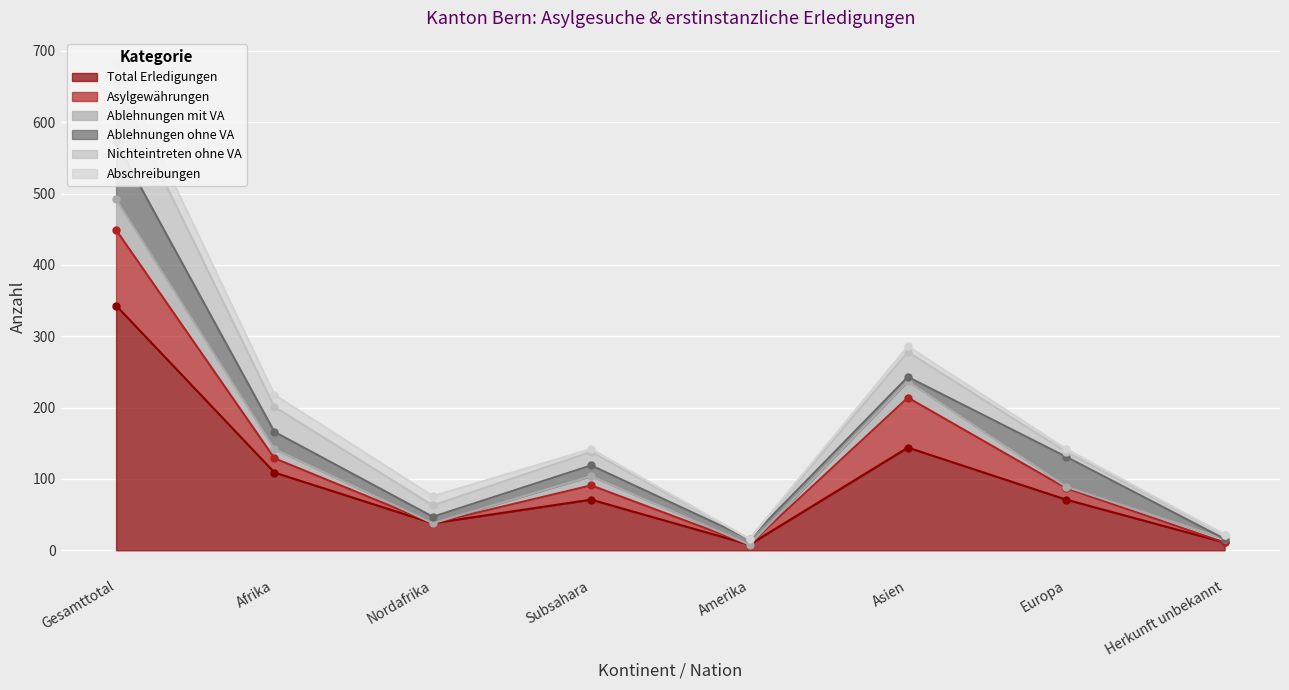

What is the total value across all series at Nordafrika?

76